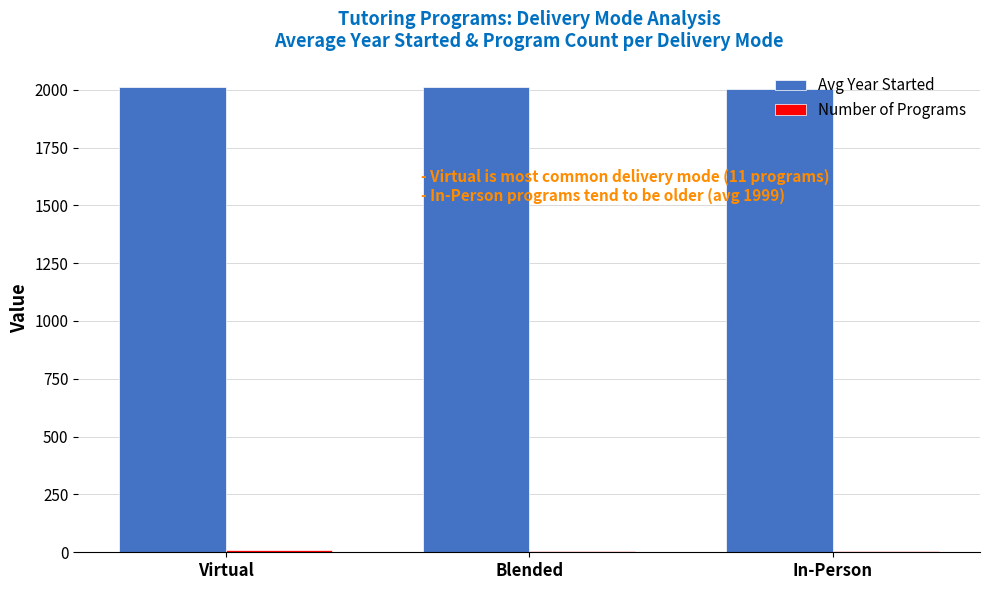

What is the maximum value shown in the chart?

2012